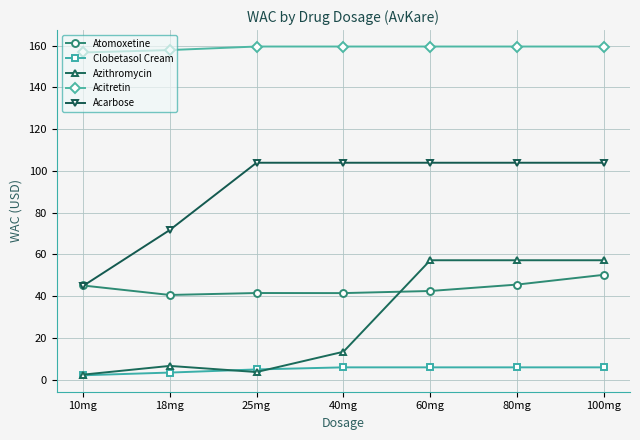

The Atomoxetine series shows 74.8 at 10mg. True or false?

False